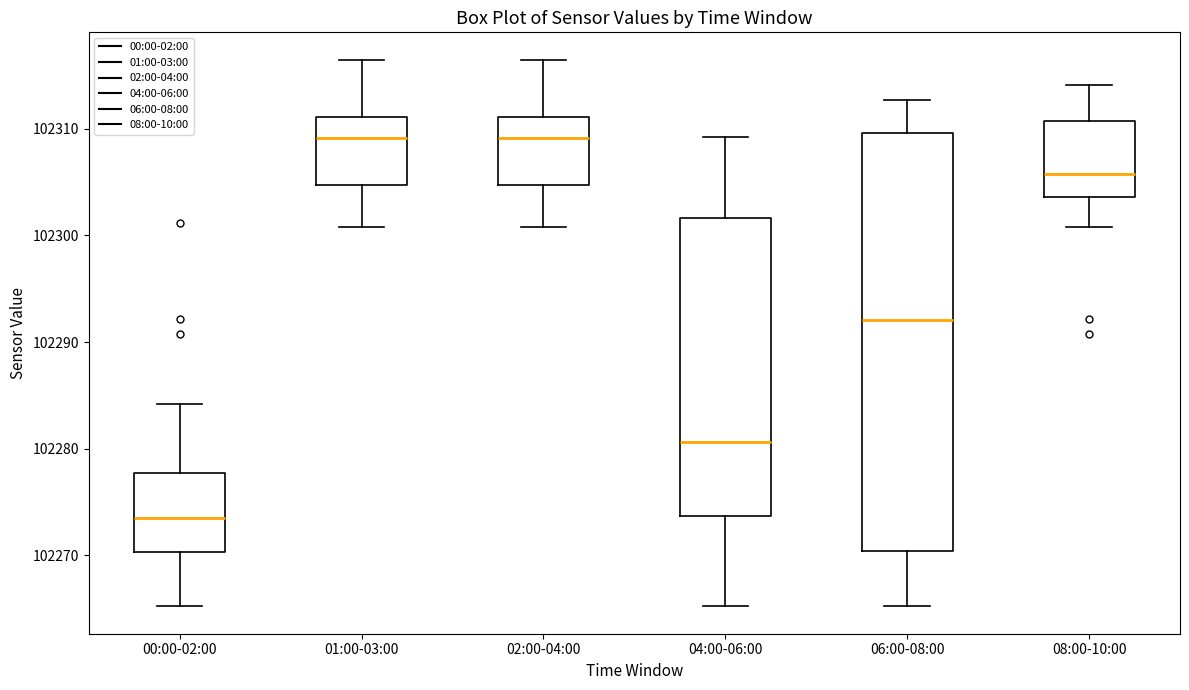

Reading left to right, read every box against the y-axis: the position of its median line, the range the box covers, and the ends of its whiskers. The values are not printed on the chart, so give them approximately, as read against the axis.

00:00-02:00: median 102273, box 102270 to 102278, whiskers 102265 to 102284
01:00-03:00: median 102309, box 102305 to 102311, whiskers 102301 to 102316
02:00-04:00: median 102309, box 102305 to 102311, whiskers 102301 to 102316
04:00-06:00: median 102281, box 102274 to 102302, whiskers 102265 to 102309
06:00-08:00: median 102292, box 102270 to 102310, whiskers 102265 to 102313
08:00-10:00: median 102306, box 102304 to 102311, whiskers 102301 to 102314